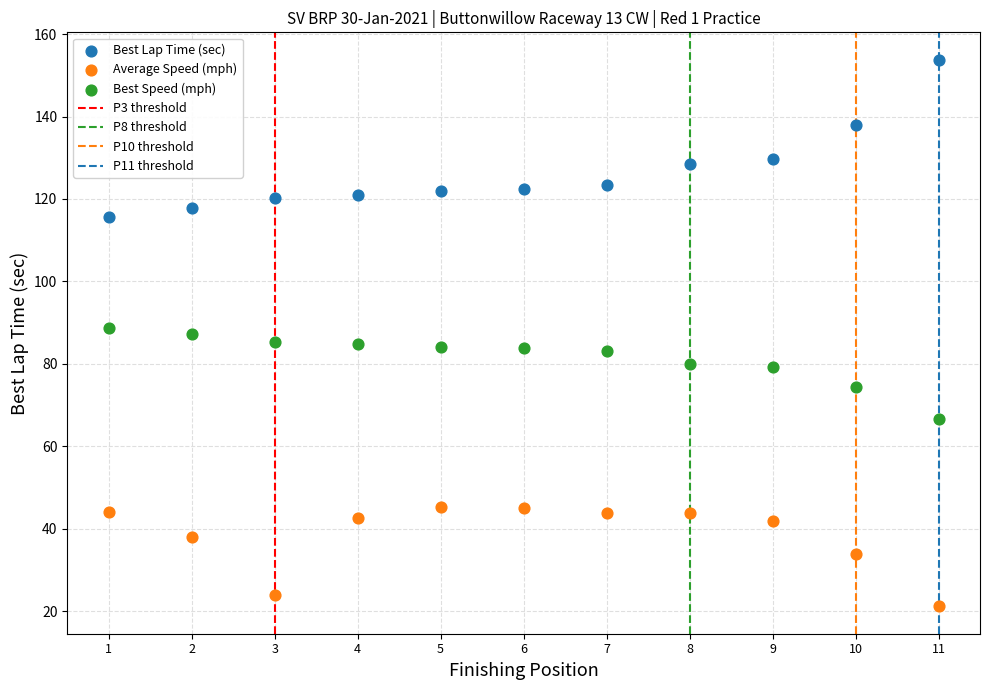

Across all data points, what is the range of X values (max minus min)?

10.0